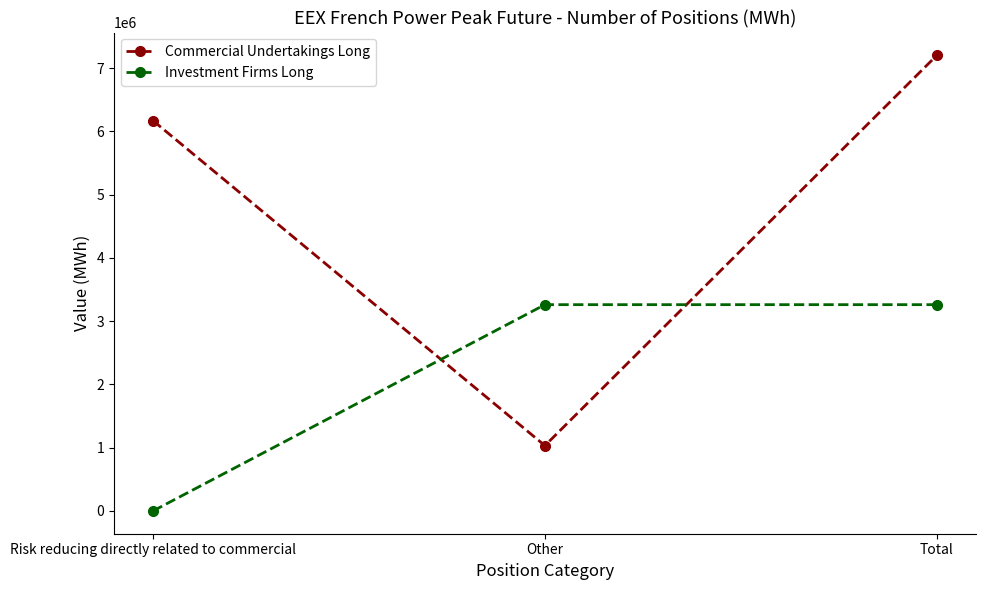

How many values in the Investment Firms Long series are below 3261780?

1